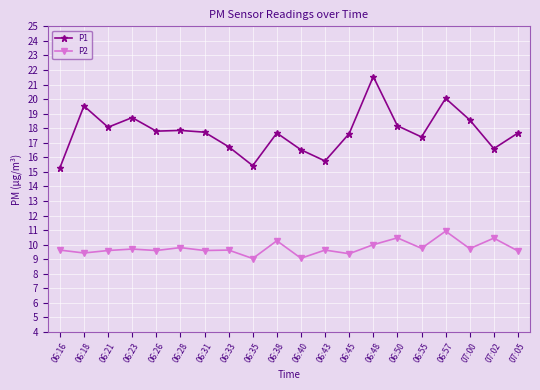

Which label corresponds to the largest value in the chart?

06:48